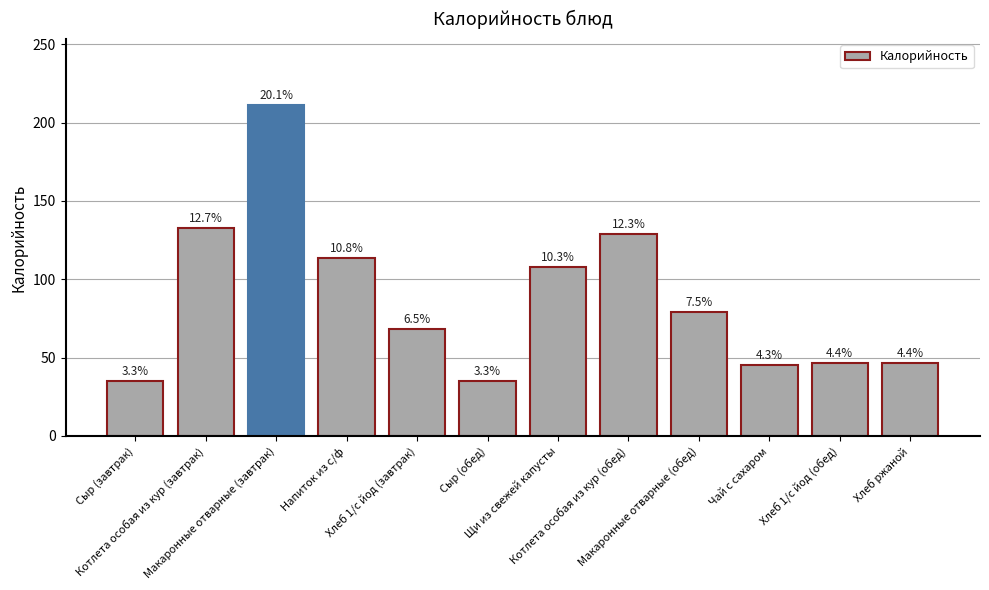

How many bars are there in total?

12